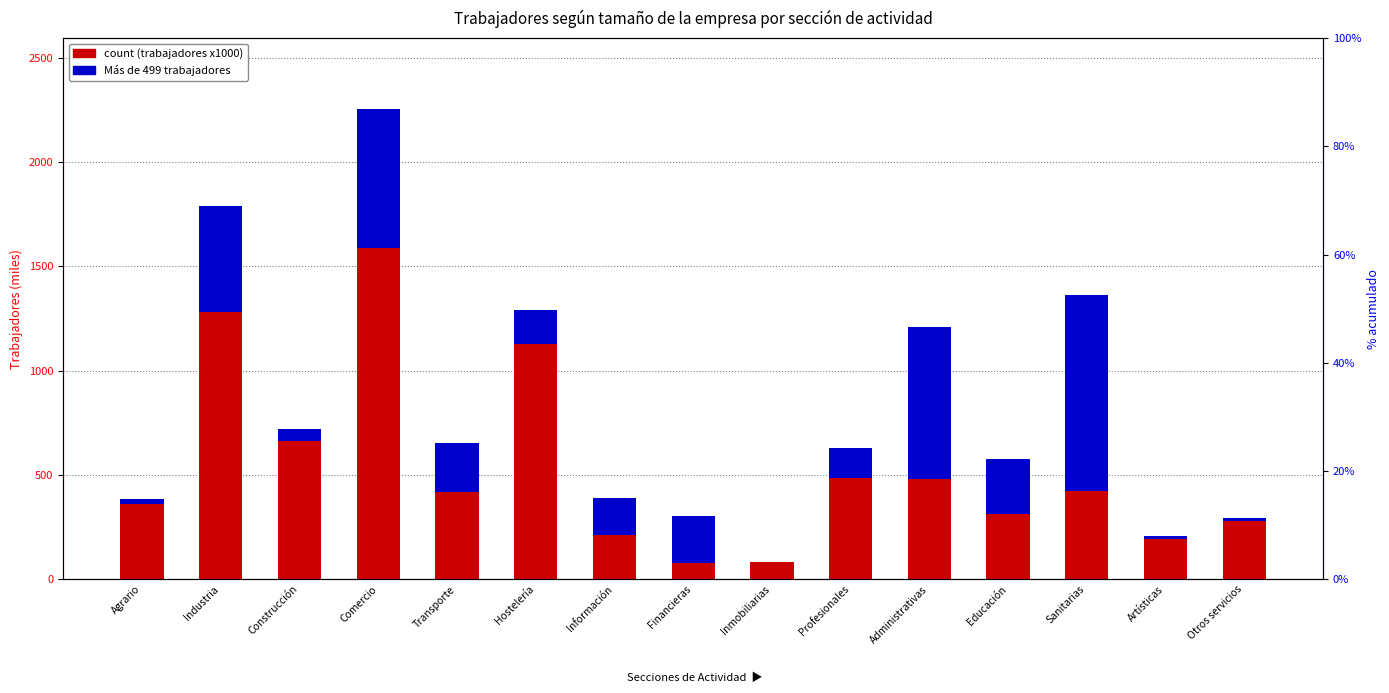

True or false: De 10 a 49 trab. has a value of 542.8 at Comercio.

True